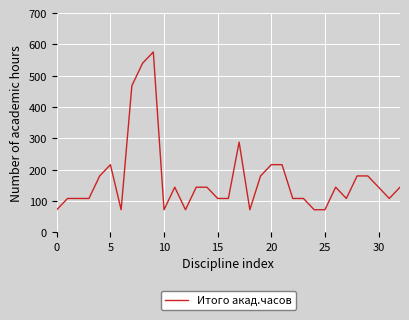

What is the difference between the maximum and minimum values?

504